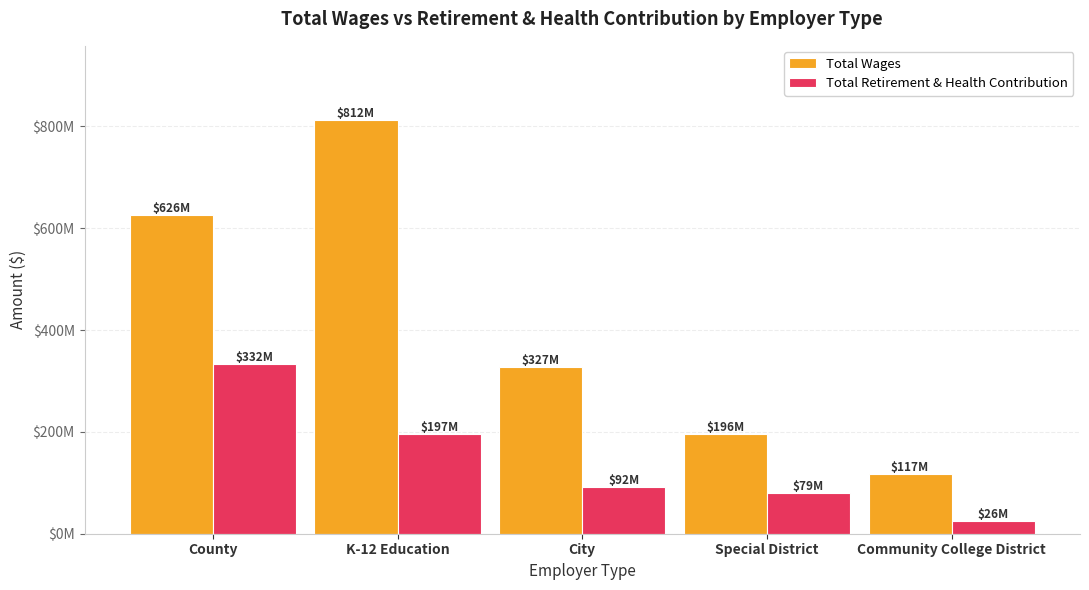

Rank the series by their average value, from highest to lowest.

Total Wages, Total Retirement & Health Contribution